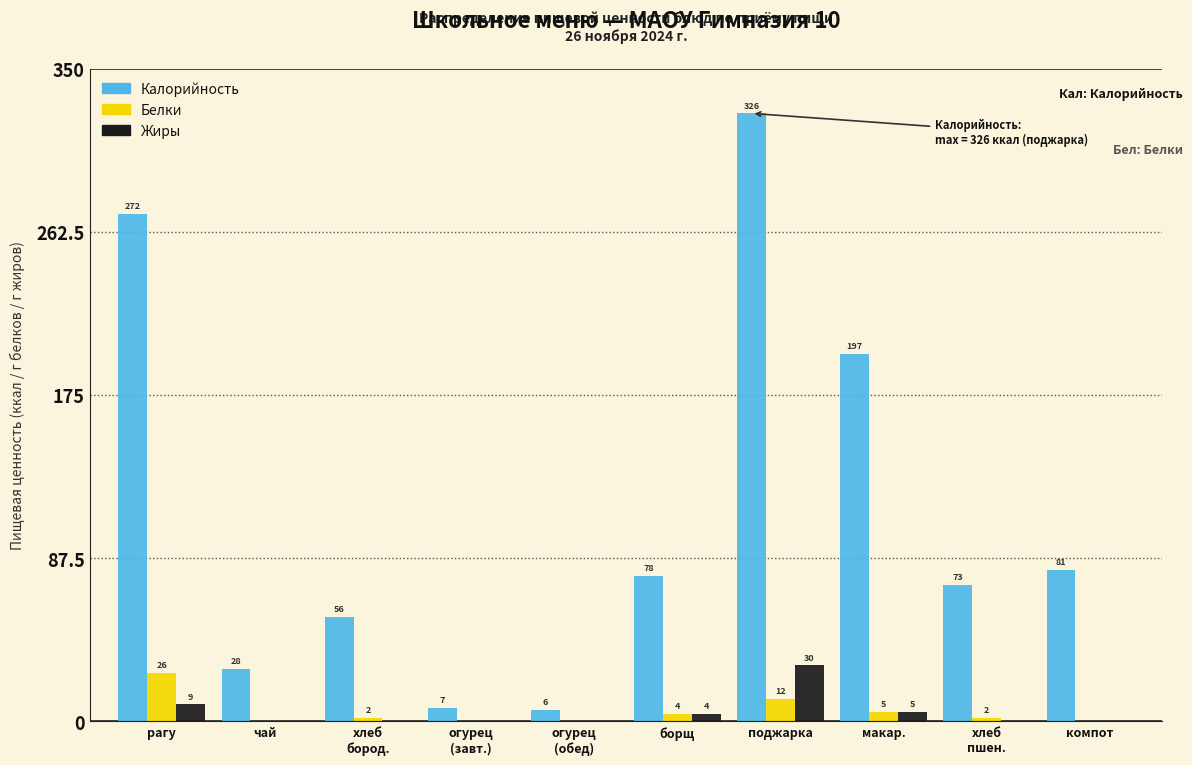

At which label does Калорийность reach its peak?

поджарка